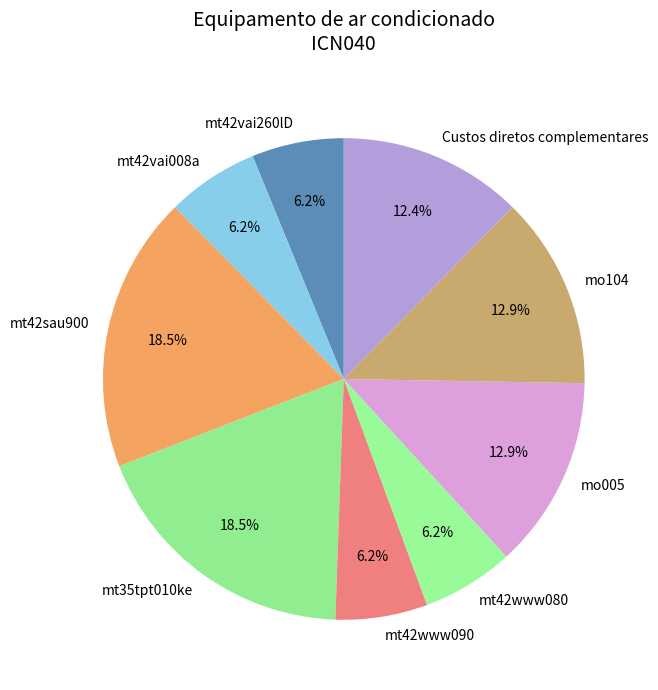

To the nearest percent, what is the average slice percentage?

11%